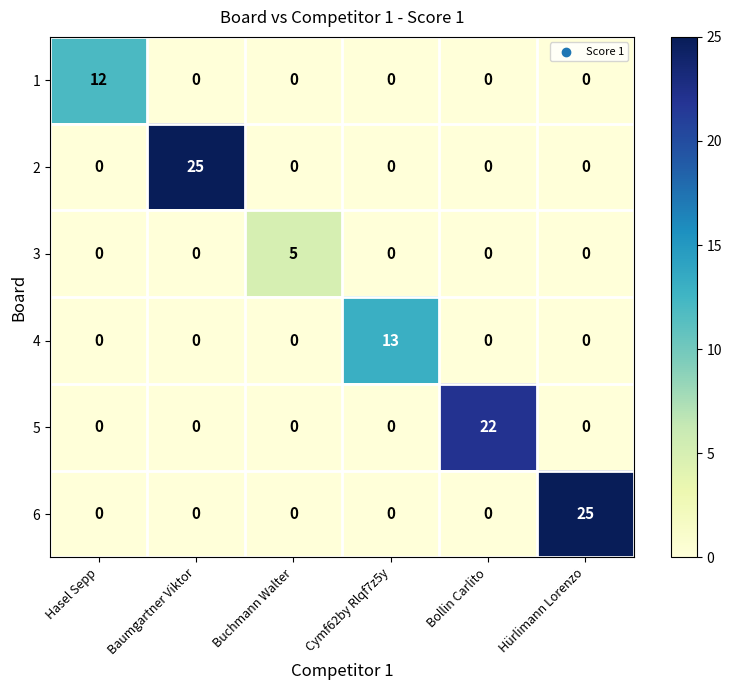

Is it true that 1 equals 0 at Hürlimann Lorenzo?

True